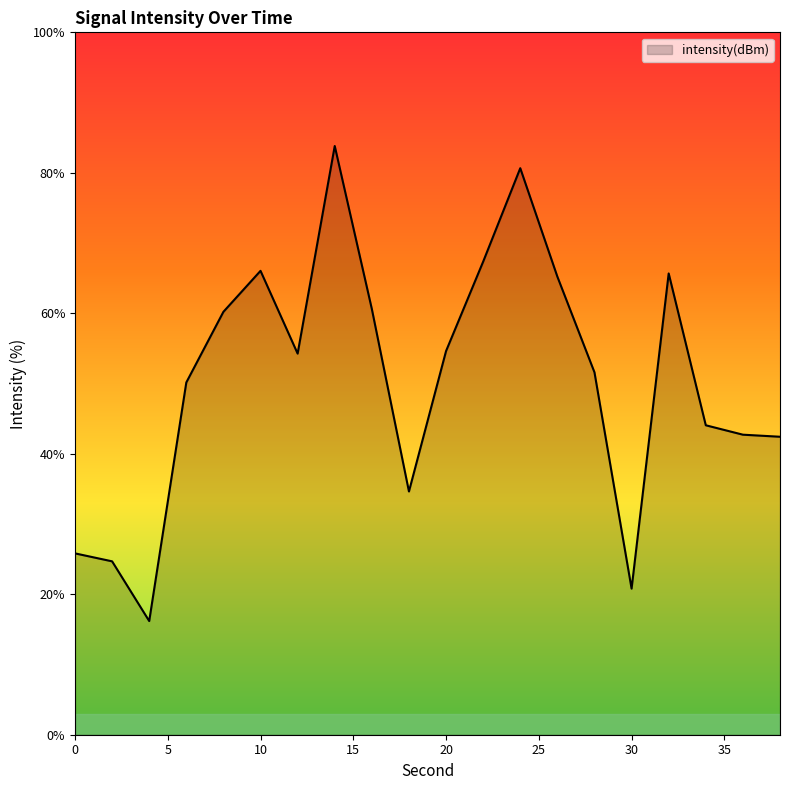

What is the smallest value displayed?

16.2